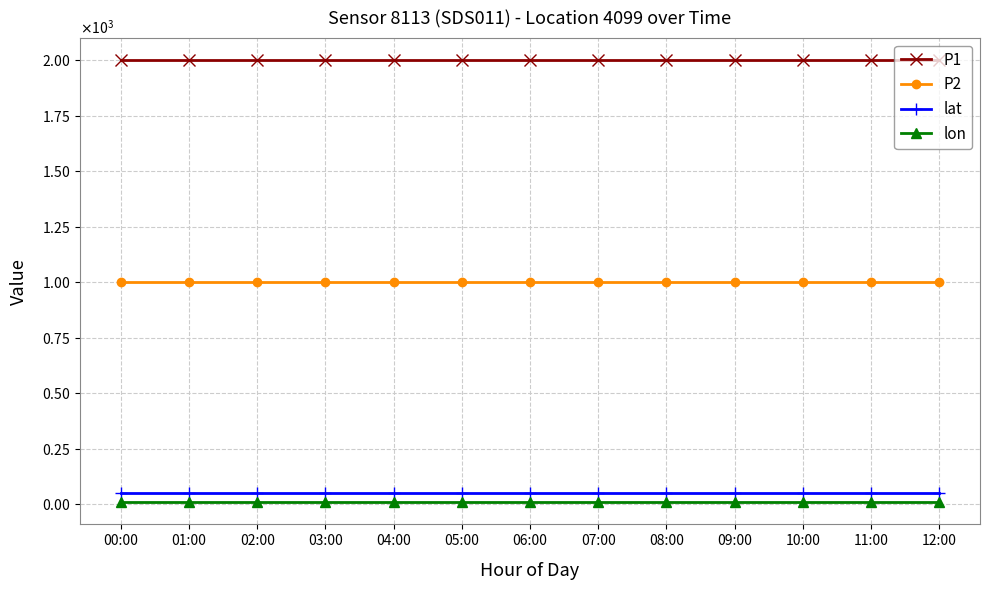

What is the smallest value displayed?

9.9